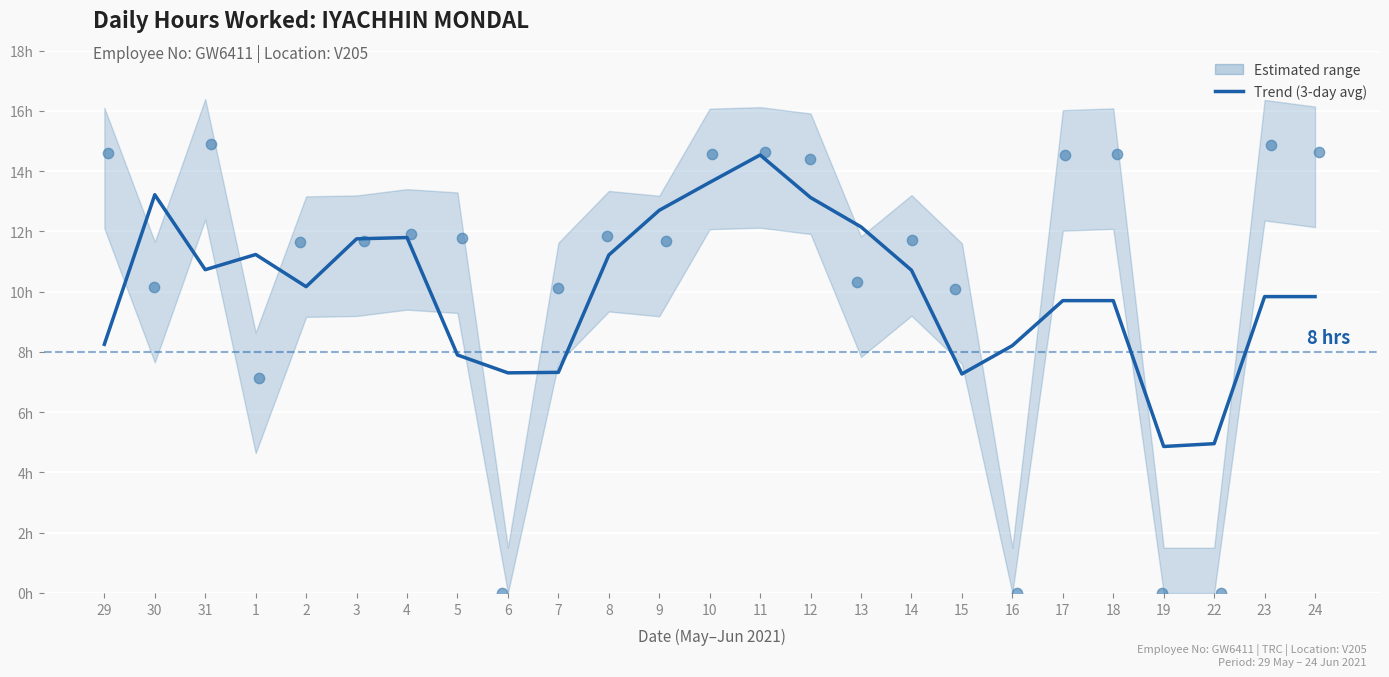

What is the change in value from 30 to 18?

-3.5